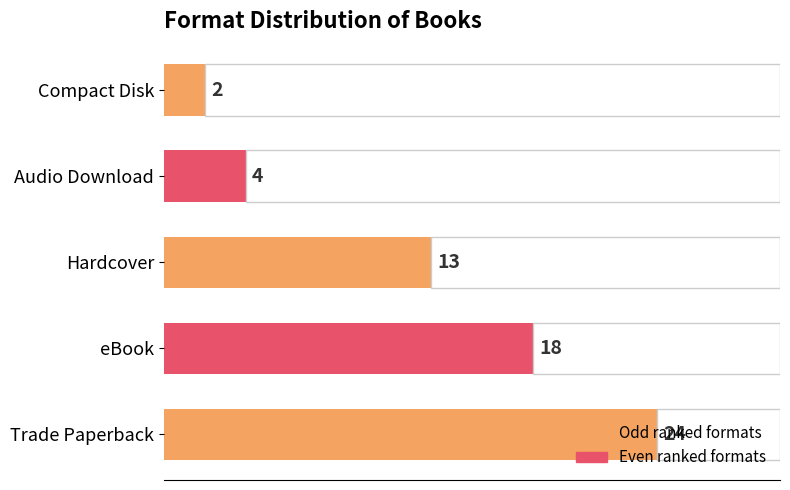

What is the maximum value shown in the chart?

24